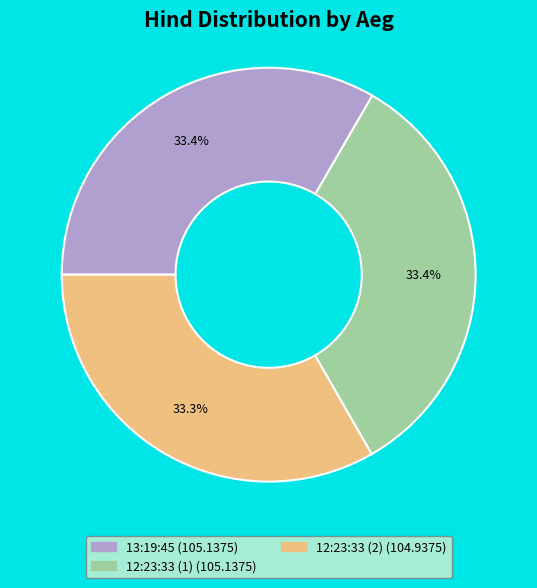

To the nearest percent, what portion does 12:23:33 (2) represent?

33%